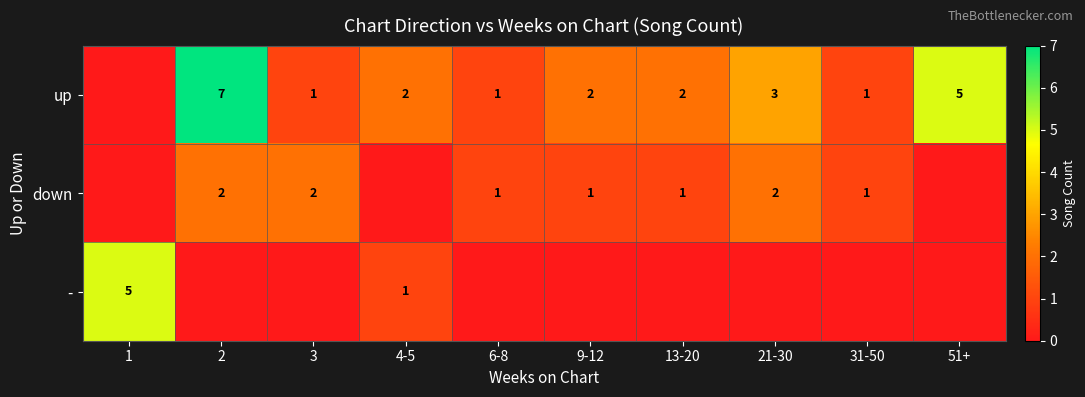

The value of up at 3 is 2. True or false?

False